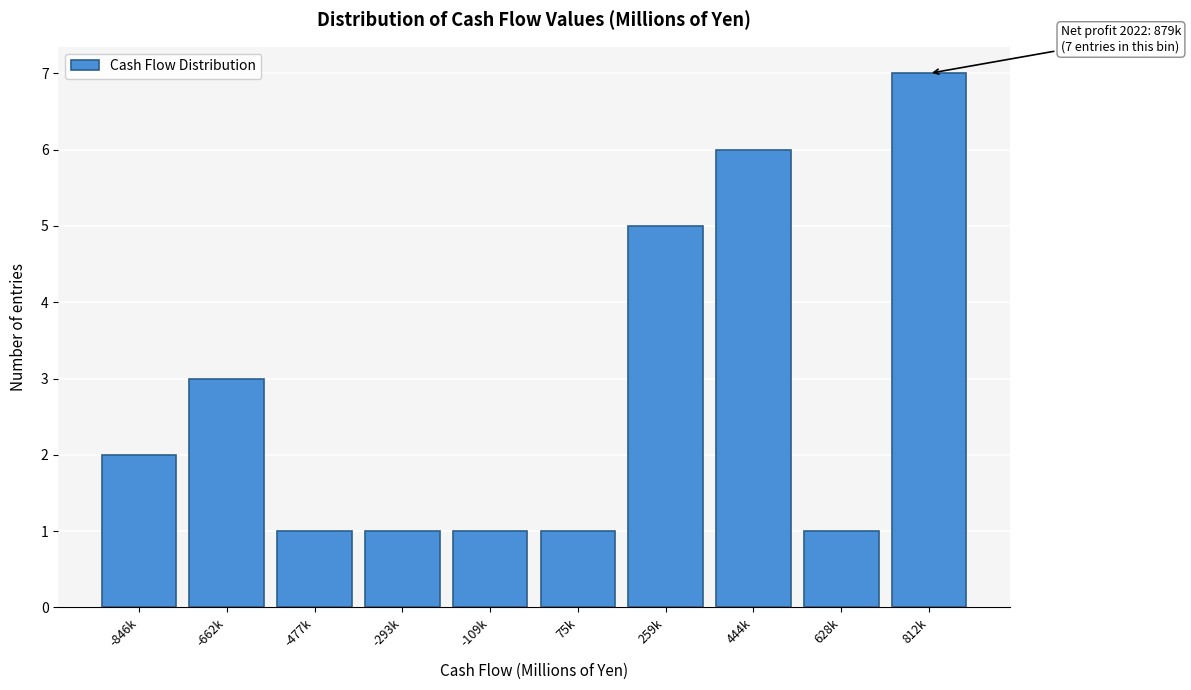

Reading right to left, extract all data points from this chart.

812k=7	628k=1	444k=6	259k=5	75k=1	-109k=1	-293k=1	-477k=1	-662k=3	-846k=2